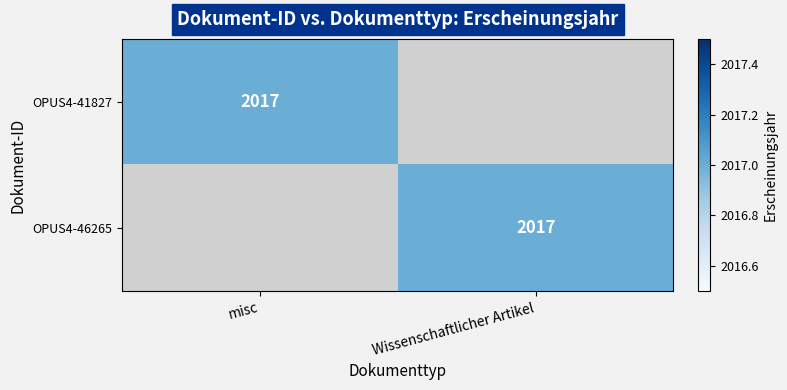

True or false: OPUS4-46265 has a value of 2017 at Wissenschaftlicher Artikel.

True